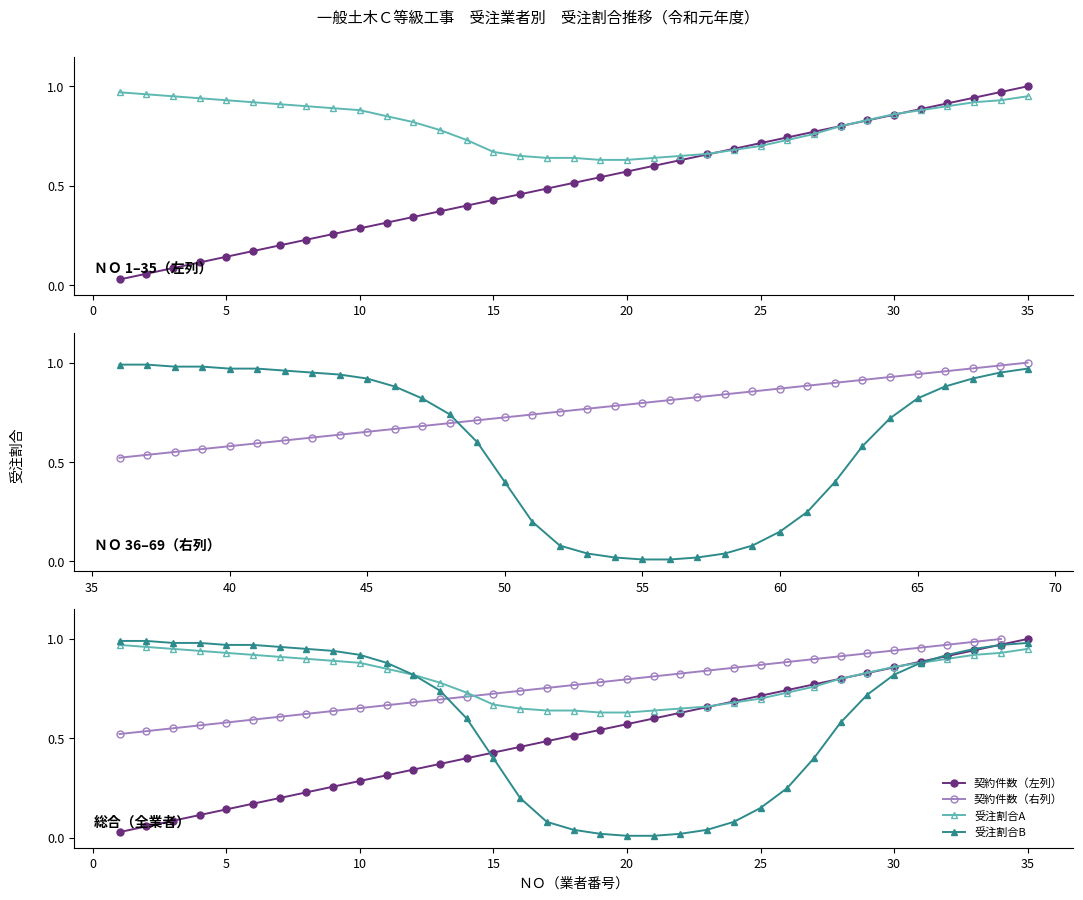

List the series in order of their peak value, lowest first.

受注割合A, 受注割合B, 契約件数（左列）, 契約件数（右列）